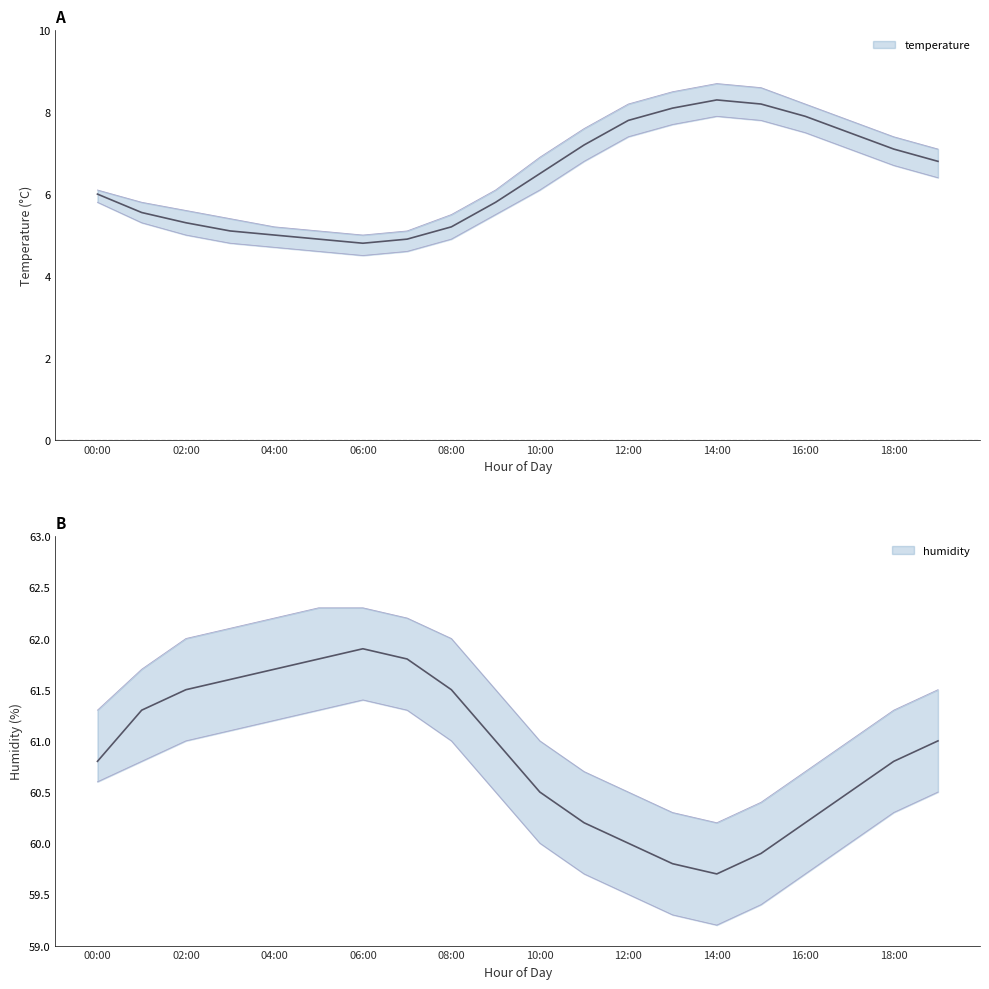

The temperature series shows 5.5 at 01:00. True or false?

True